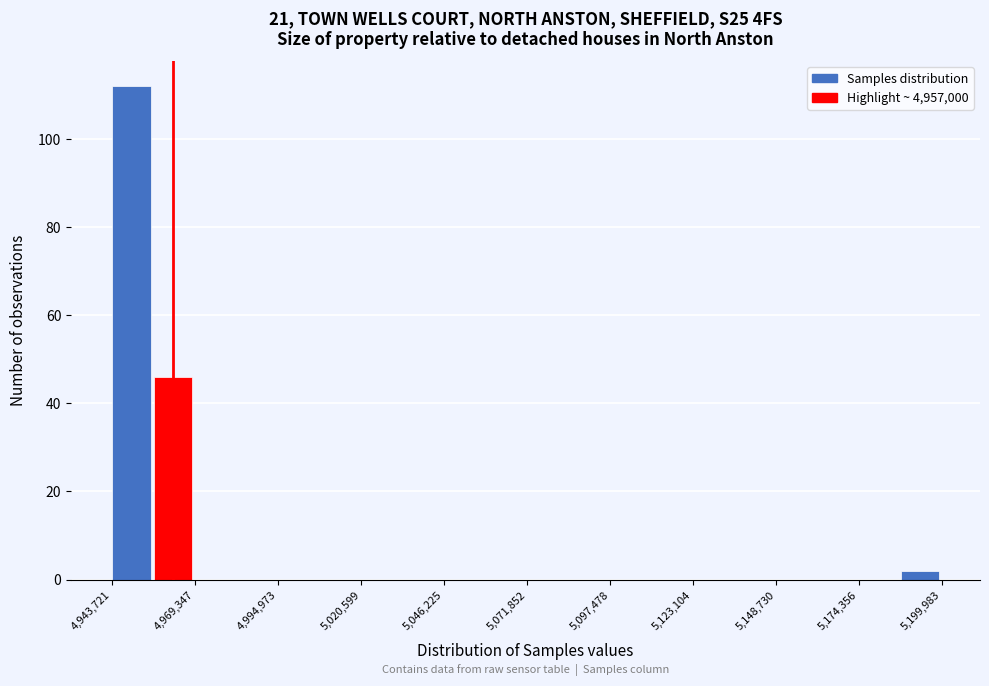

Read against the x-axis, roughly where is the centre of the tallest bar?

4950000